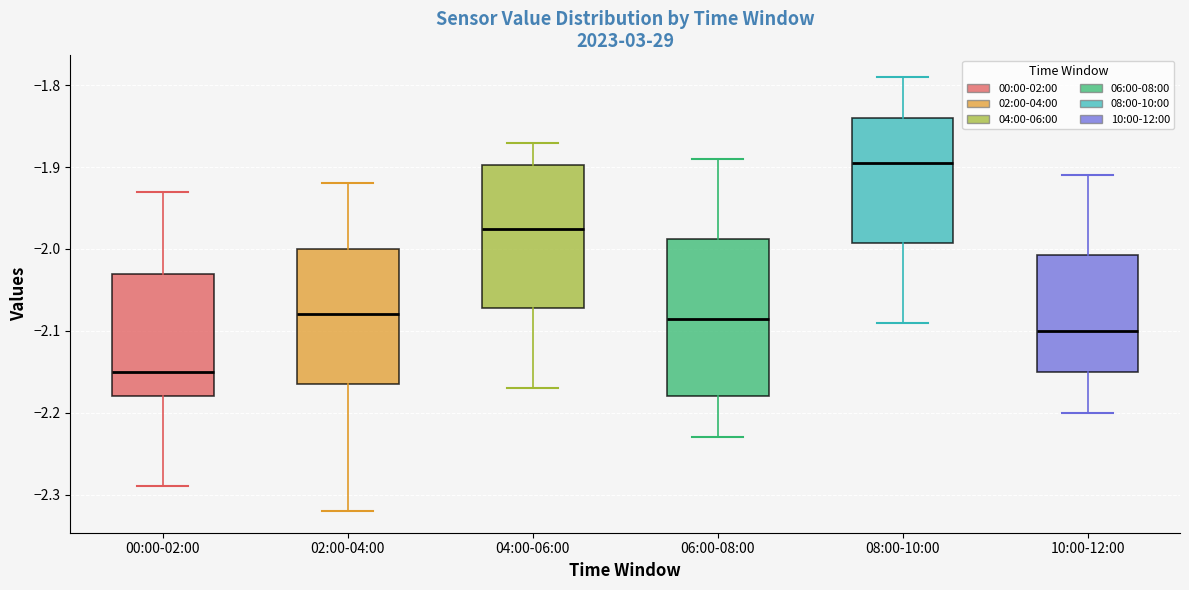

Reading left to right, transcribe this box plot: for each box, give where its median line is, the range the box spans, and where its two whiskers end, as read against the y-axis. The values are not printed on the chart, so give them approximately, as read against the axis.

00:00-02:00: median -2.15, box -2.18 to -2.03, whiskers -2.29 to -1.93
02:00-04:00: median -2.08, box -2.16 to -2.00, whiskers -2.32 to -1.92
04:00-06:00: median -1.97, box -2.07 to -1.90, whiskers -2.17 to -1.87
06:00-08:00: median -2.08, box -2.18 to -1.99, whiskers -2.23 to -1.89
08:00-10:00: median -1.89, box -1.99 to -1.84, whiskers -2.09 to -1.79
10:00-12:00: median -2.10, box -2.15 to -2.01, whiskers -2.20 to -1.91